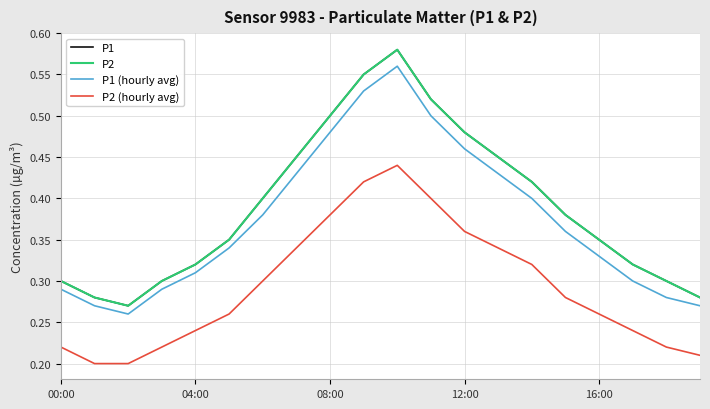

What is the label of the 17th point from the left?

16:00